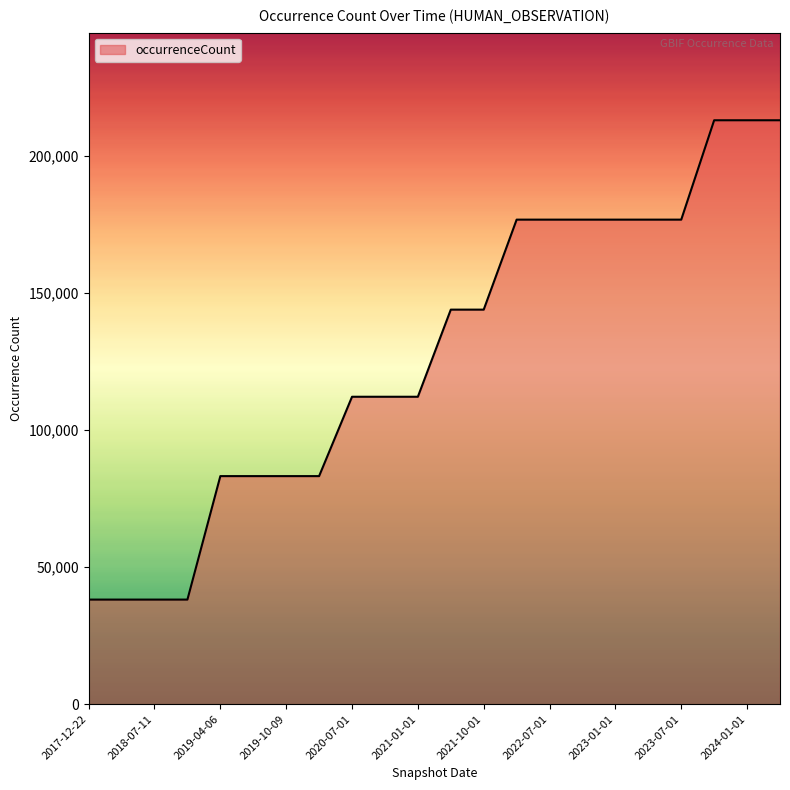

Does the chart display data point markers on the line(s)?

No